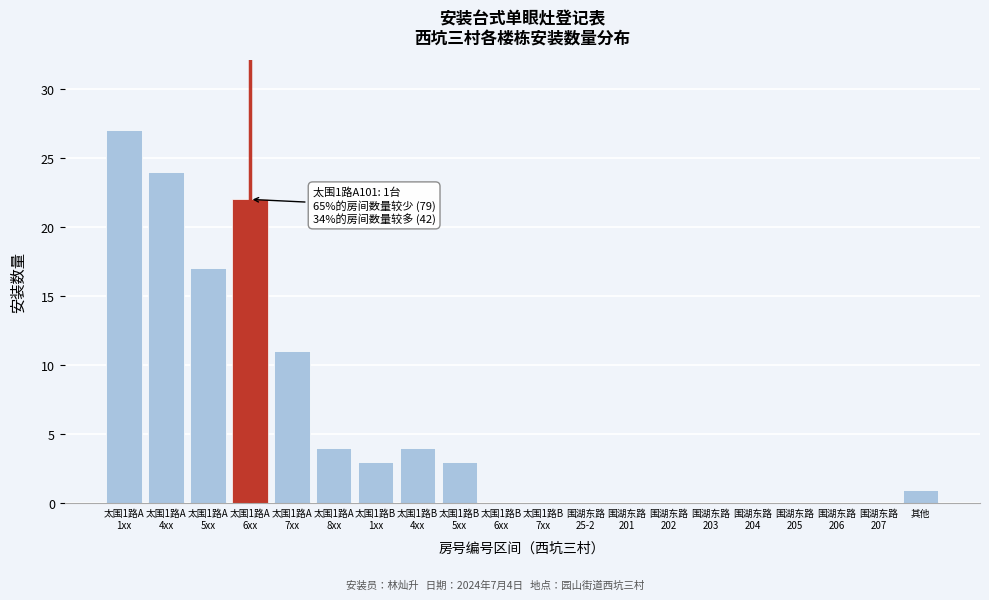

What is the maximum value shown in the chart?

27